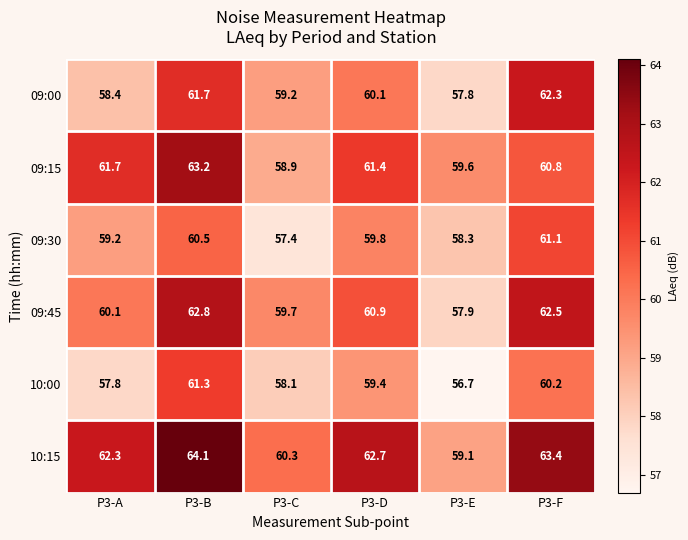

Is it true that 09:30 equals 16.9 at P3-C?

False